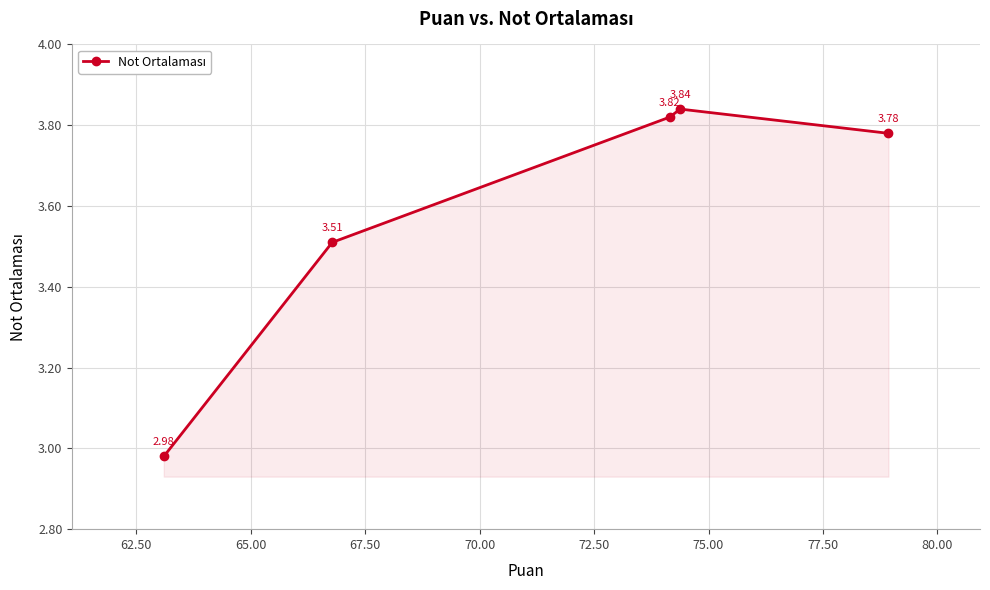

How many interior local peaks (higher than both neighbors) does the data have?

1